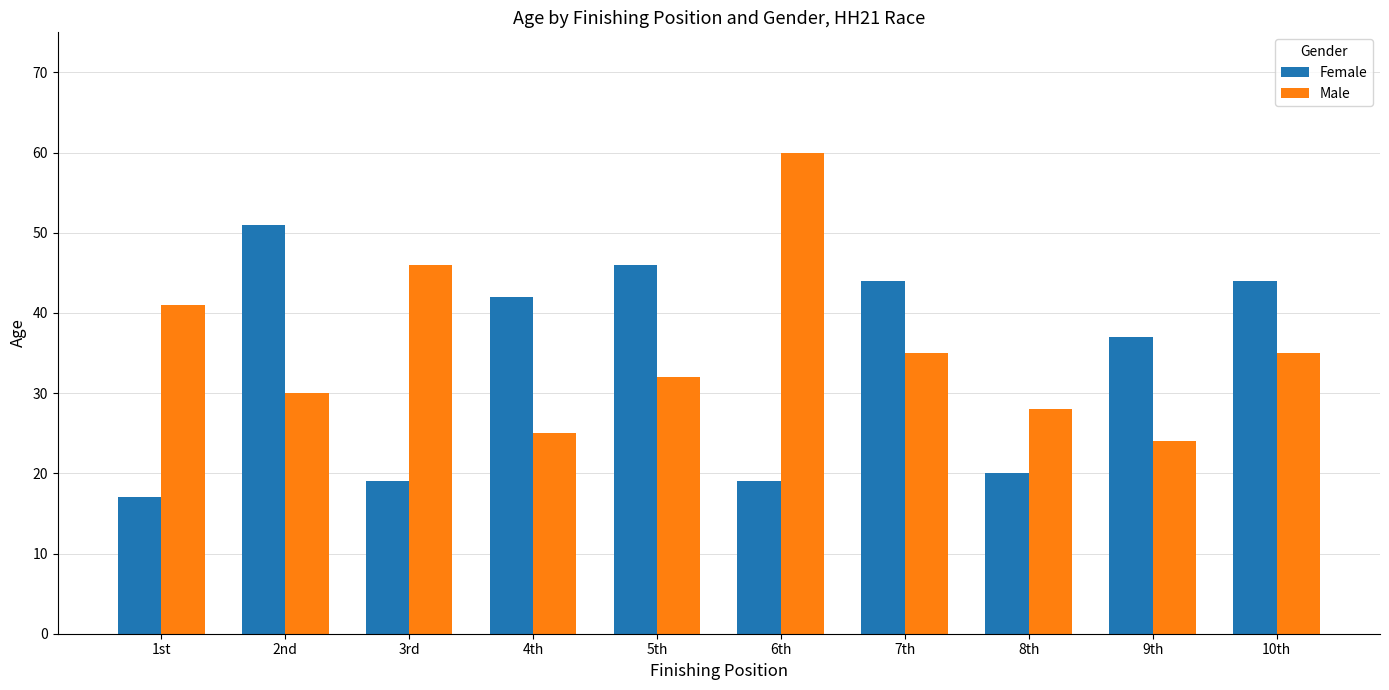

At which label does Male reach its minimum?

9th